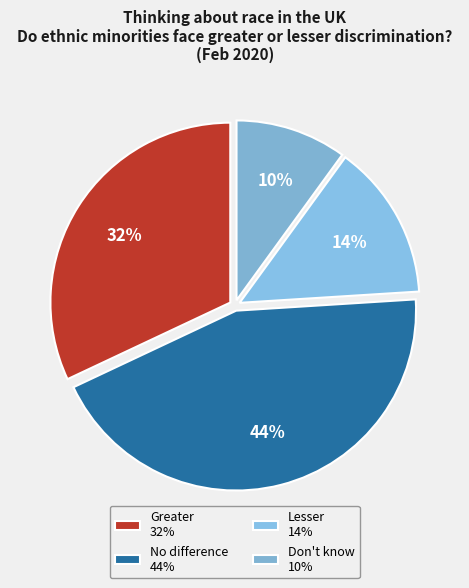

Does No difference represent more than half of the total?

No